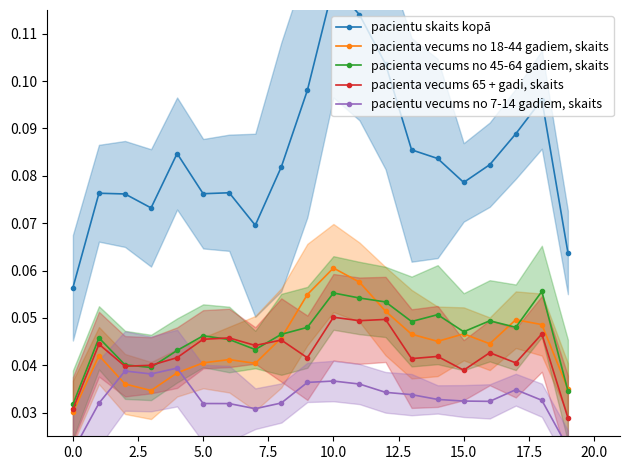

List the series in order of their peak value, lowest first.

pacientu vecums no 7-14 gadiem, skaits, pacienta vecums 65 + gadi, skaits, pacienta vecums no 45-64 gadiem, skaits, pacienta vecums no 18-44 gadiem, skaits, pacientu skaits kopā